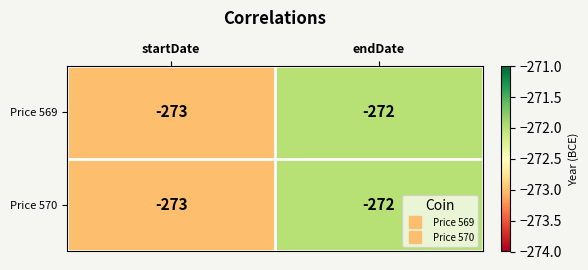

Reading left to right, transcribe all the data shown in this chart.

Price 569: -273	-272
Price 570: -273	-272